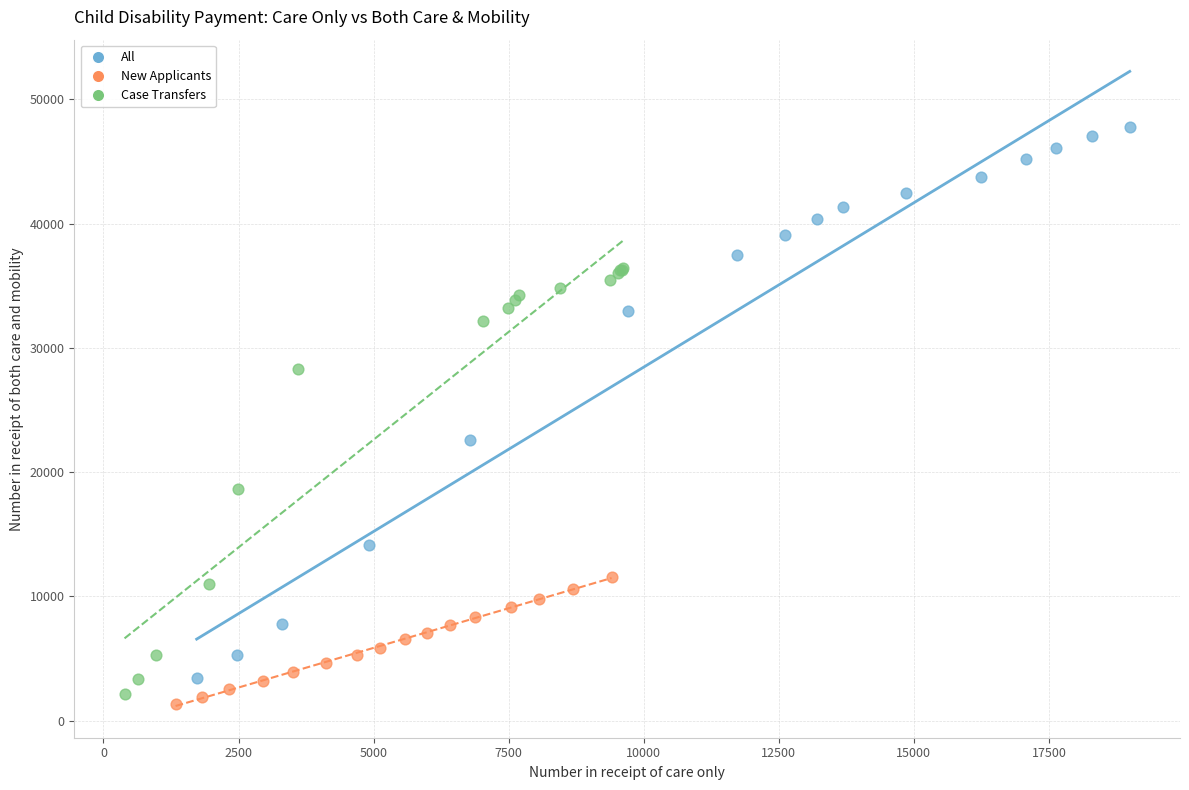

Which series has the widest spread of Y values?

All